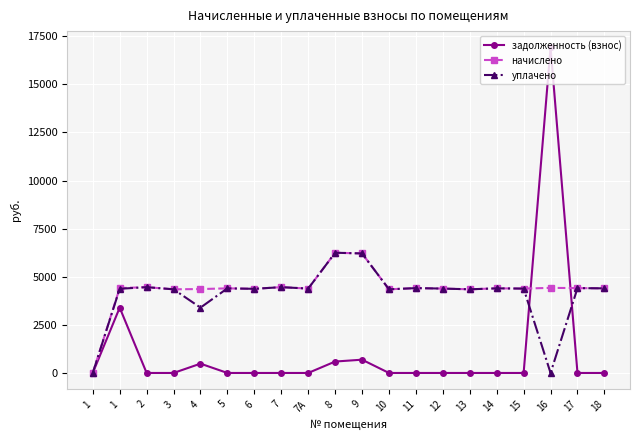

What are all the series names shown in the legend?

задолженность (взнос), начислено, уплачено